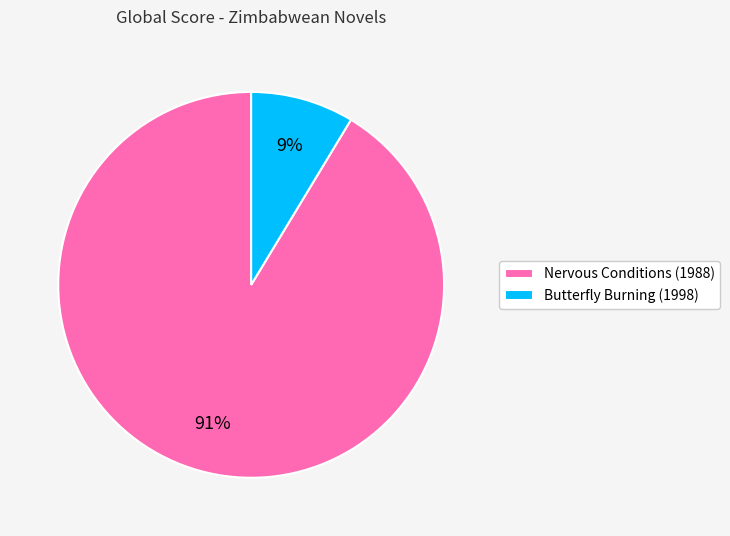

Is it true that Nervous Conditions (1988) is 84% of the pie?

False